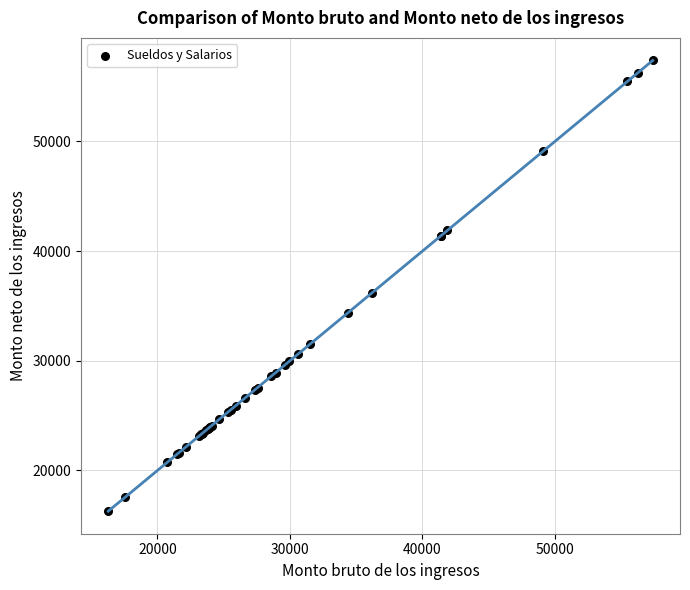

What Y value in the scatter plot is closest to 36832?

36211.3